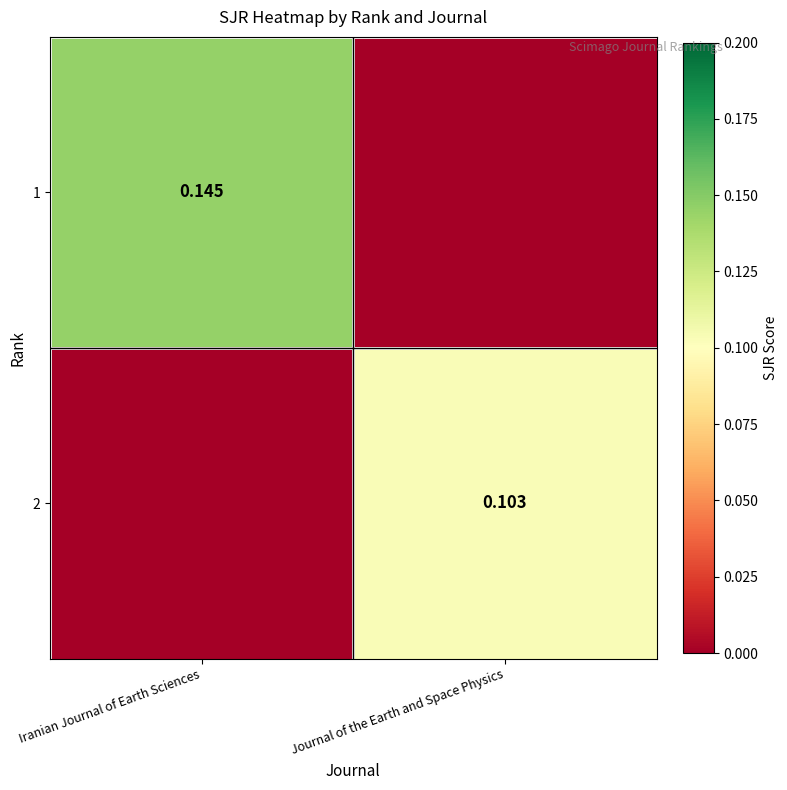

Is the value of 2 at Journal of the Earth and Space Physics greater than the value of 1 at Iranian Journal of Earth Sciences?

No